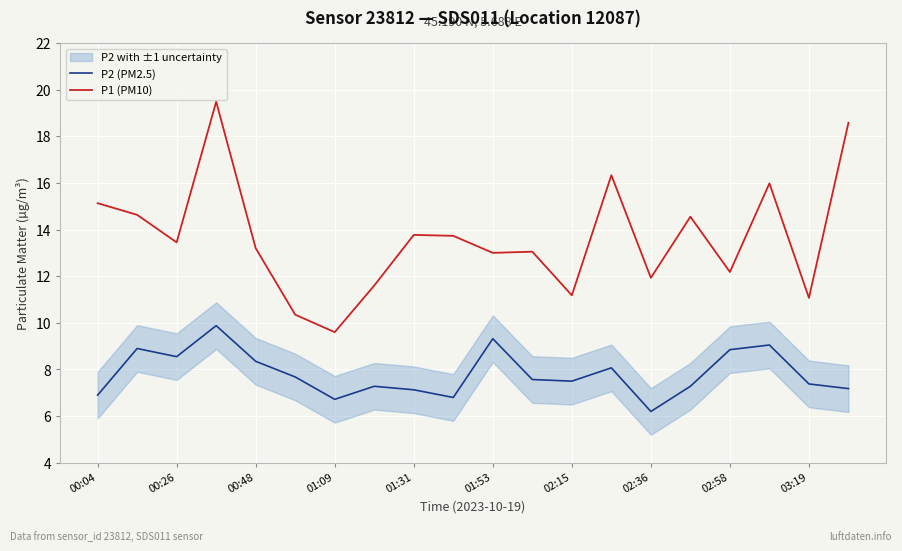

True or false: P2 (PM2.5) and P1 (PM10) intersect in this chart.

False